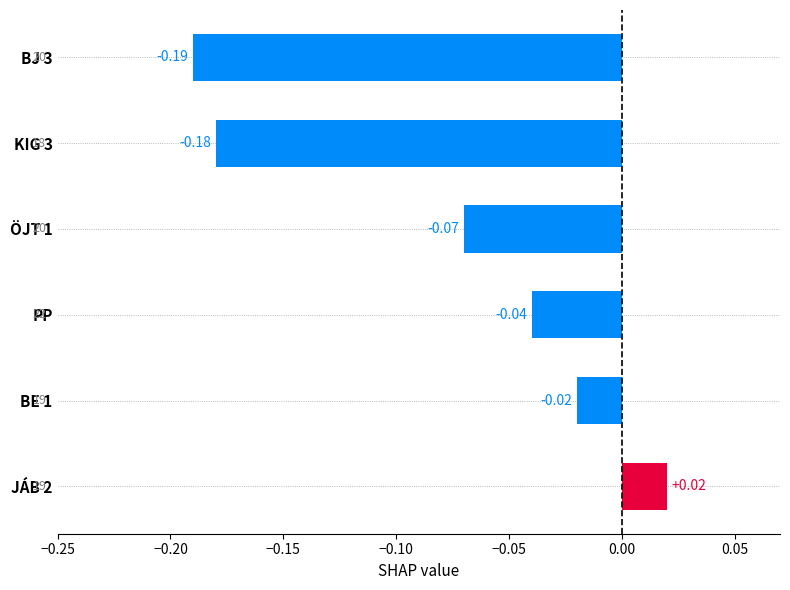

How many values are below 0?

5